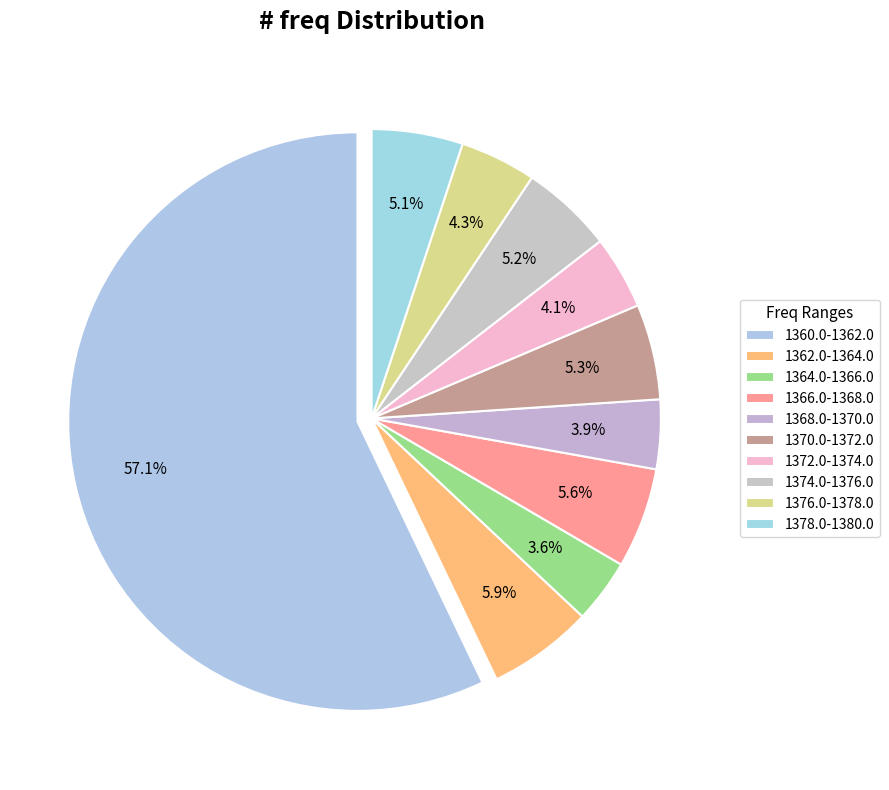

The 1360.0-1362.0 slice represents 1% of the pie. True or false?

False